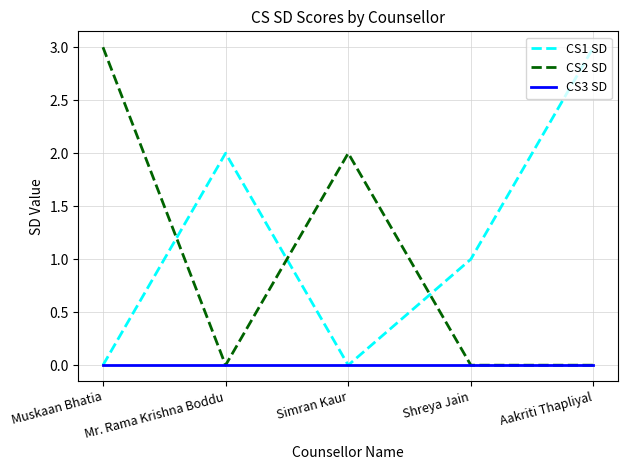

What is the maximum value for CS2 SD?

3